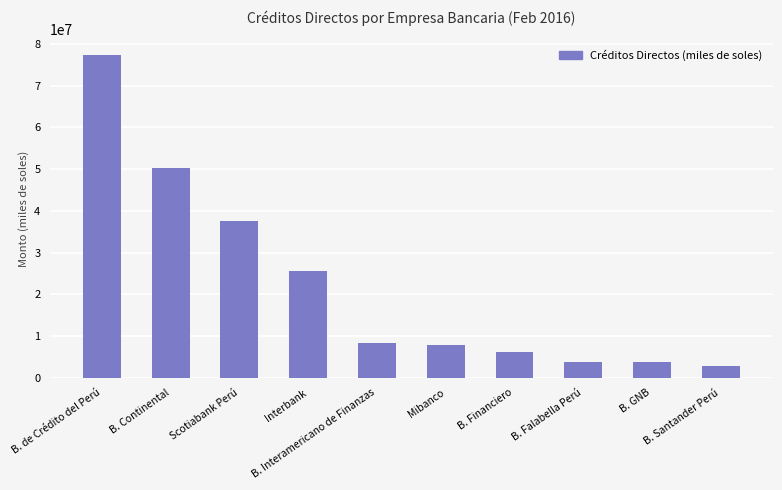

Where is the data nearest to the value 40034089?

Scotiabank Perú